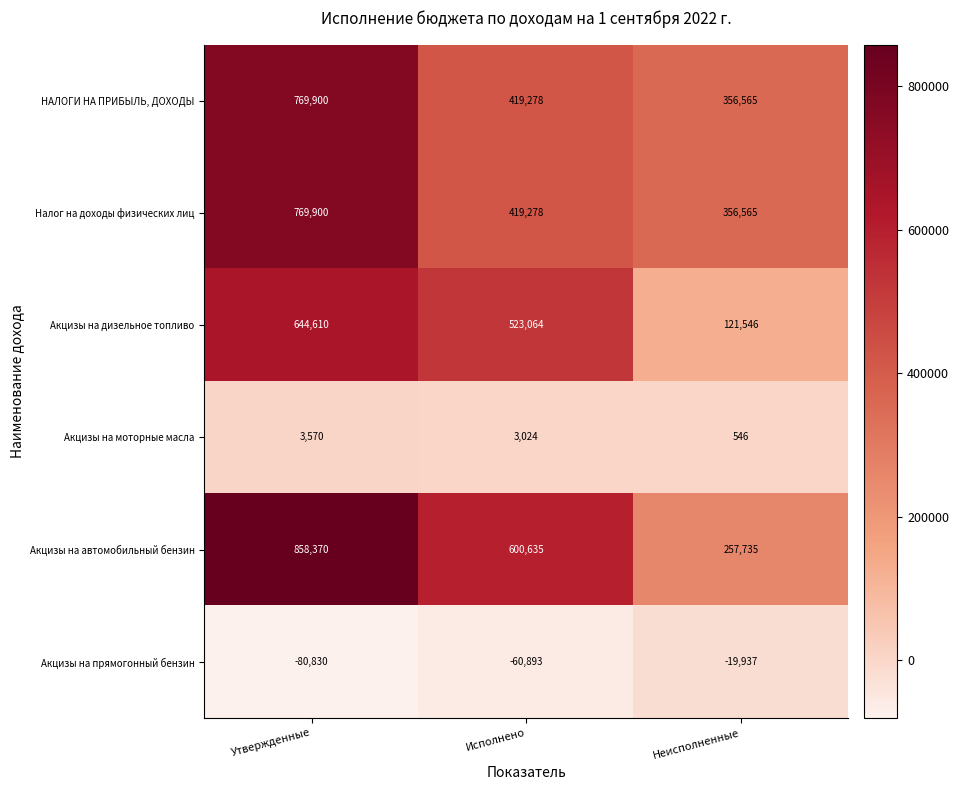

What is the difference between the НАЛОГИ НА ПРИБЫЛЬ, ДОХОДЫ values at Неисполненные and Исполнено?

62713